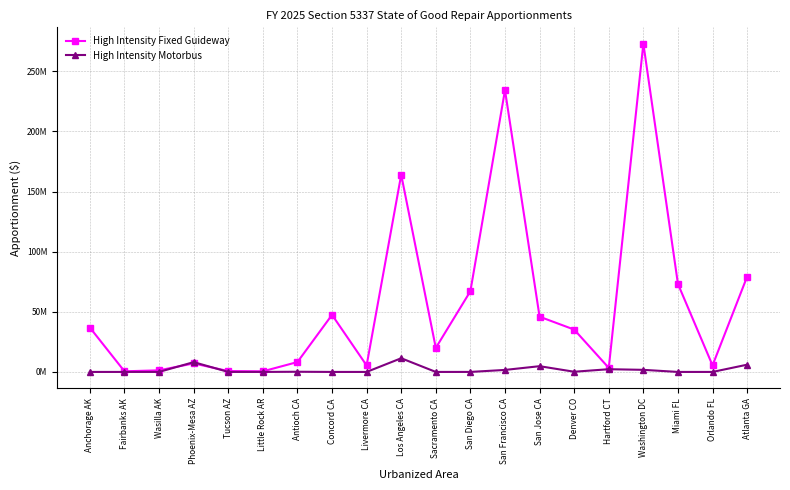

Reading left to right, what are all the values shown in this chart?

High Intensity Fixed Guideway: 36889540	520873	1329875	7090896	714305	498698	8209815	47466084	5388211	164002962	19969280	67141553	234343535	45937541	35214095	3374536	273009675	73163203	5432827	79267104
High Intensity Motorbus: 0	0	0	8150984	0	0	152087	0	0	11386489	0	9574	1667268	4777252	155300	2267657	1739828	0	0	6029934